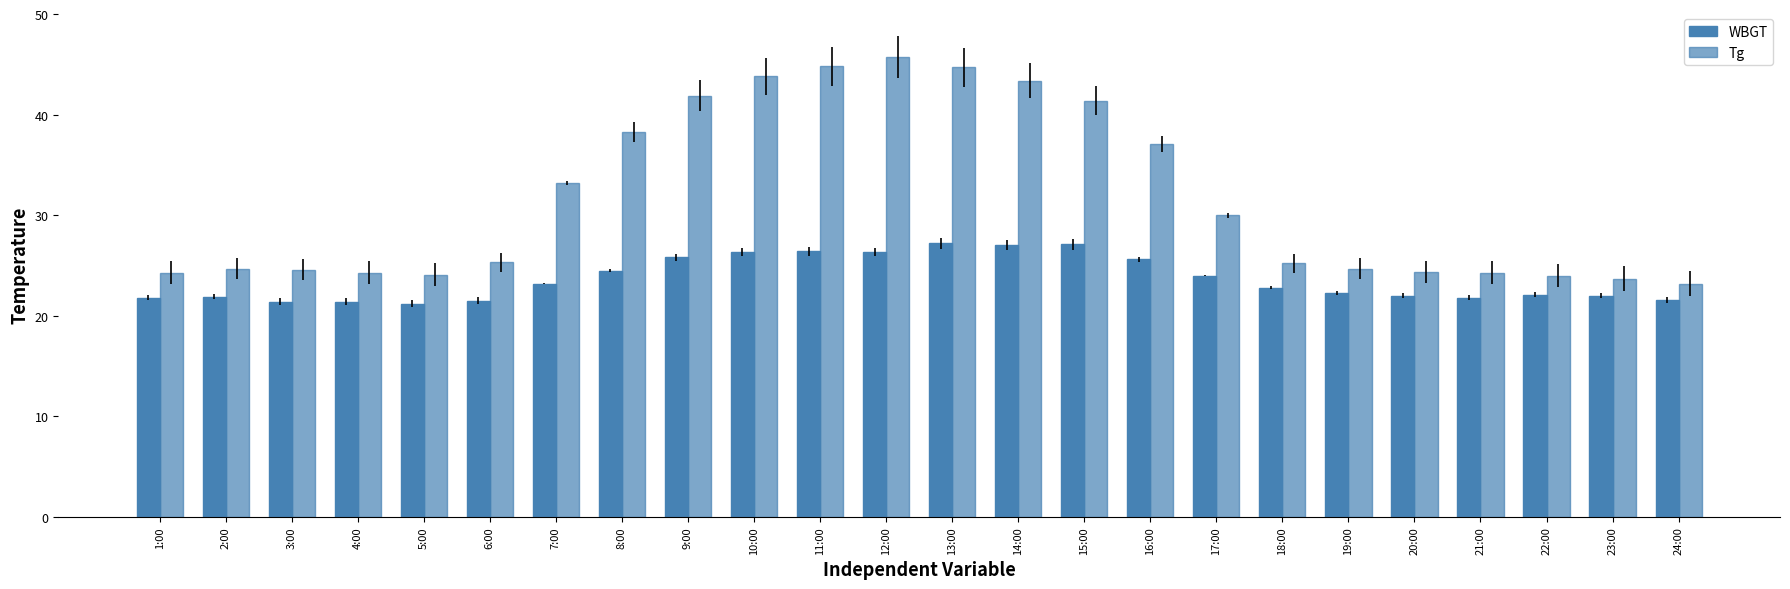

True or false: WBGT has a value of 21.8 at 1:00.

True